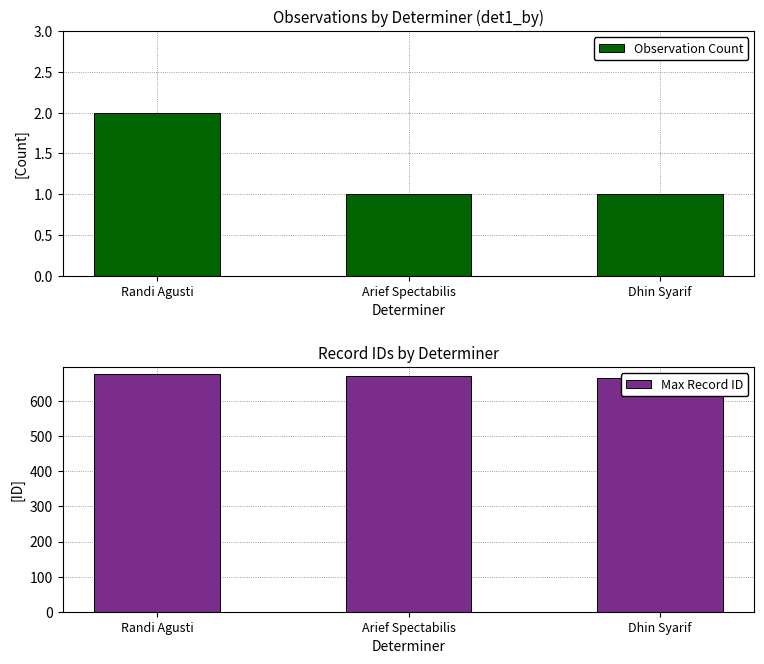

Which series has the widest spread of values?

Max Record ID